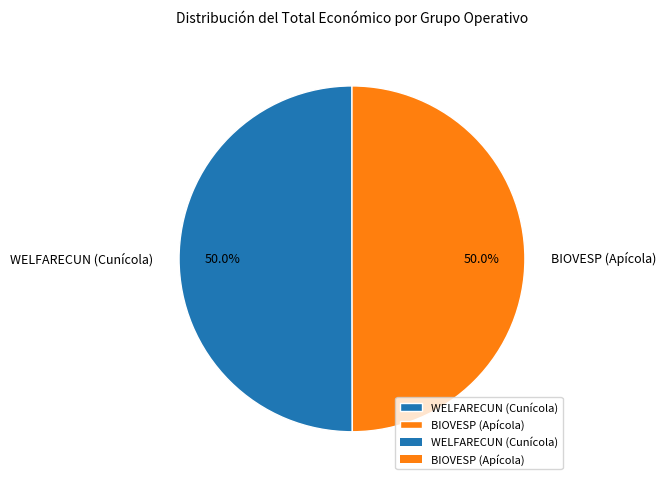

Approximately how many times larger is the value at WELFARECUN (Cunícola) compared to BIOVESP (Apícola)?

1.0